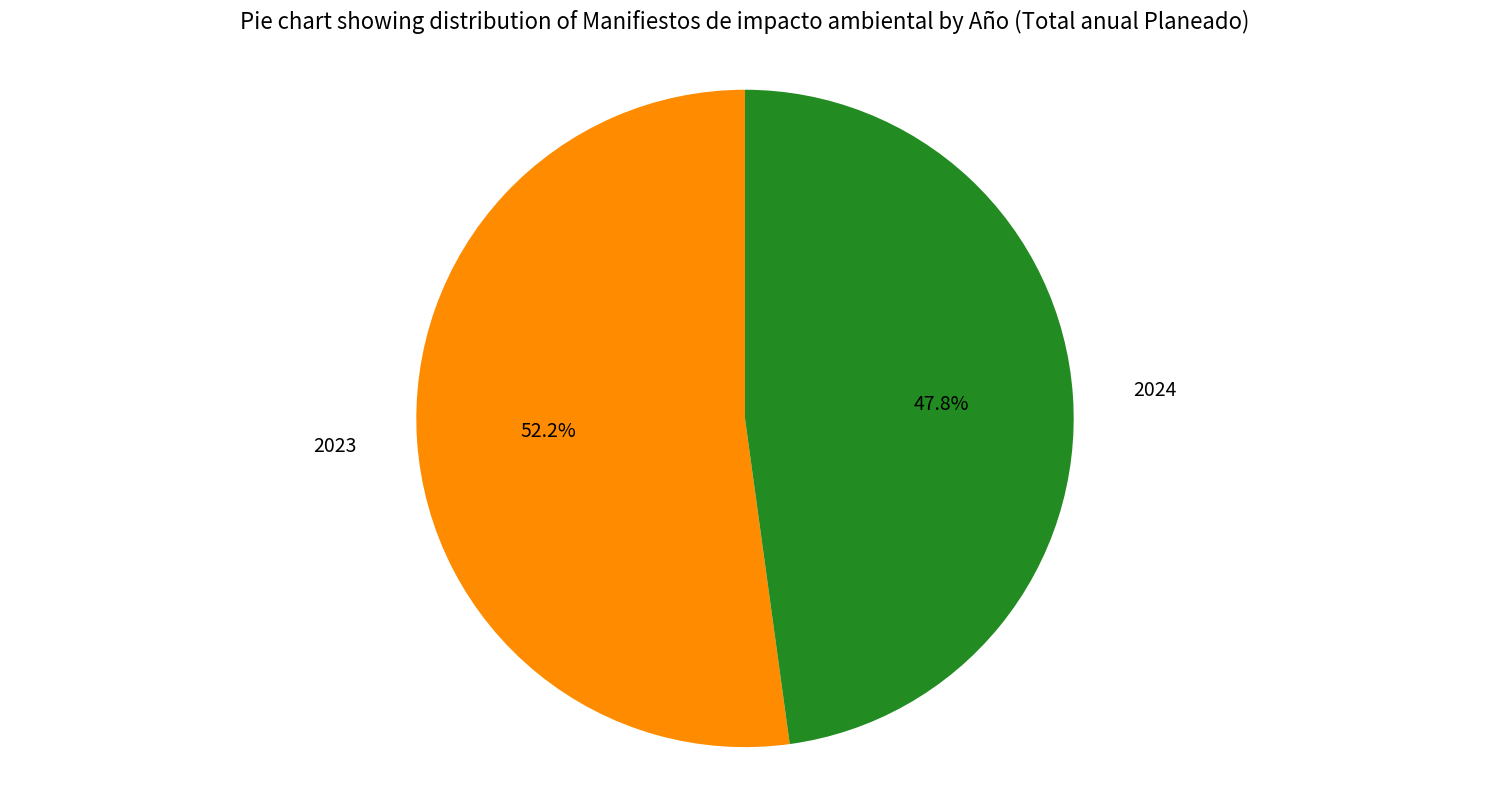

Which has a higher value, 2023 or 2024?

2023